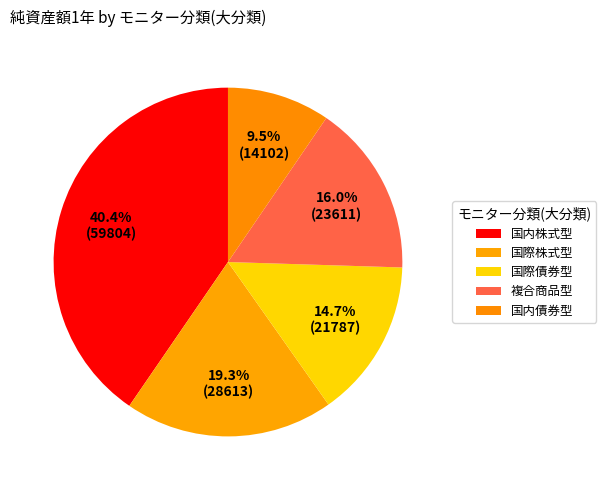

Is the sum of 国内債券型 and 国際債券型 greater than half?

No